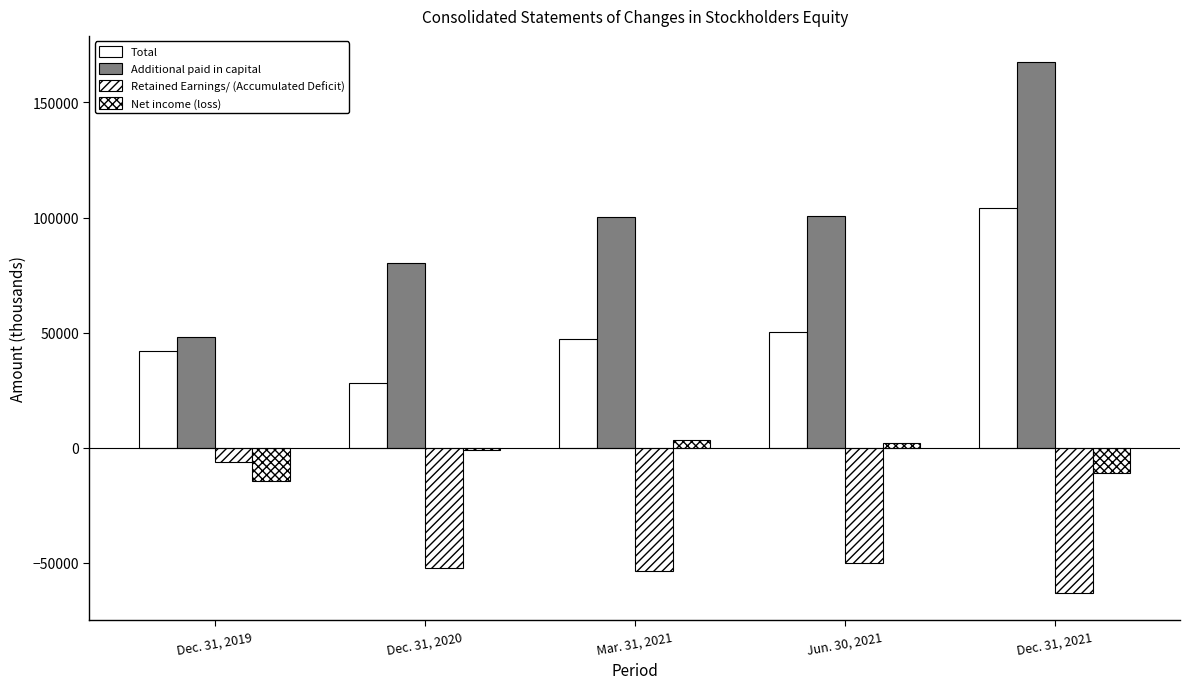

Rank the series by their maximum value, from lowest to highest.

Retained Earnings/ (Accumulated Deficit), Net income (loss), Total, Additional paid in capital